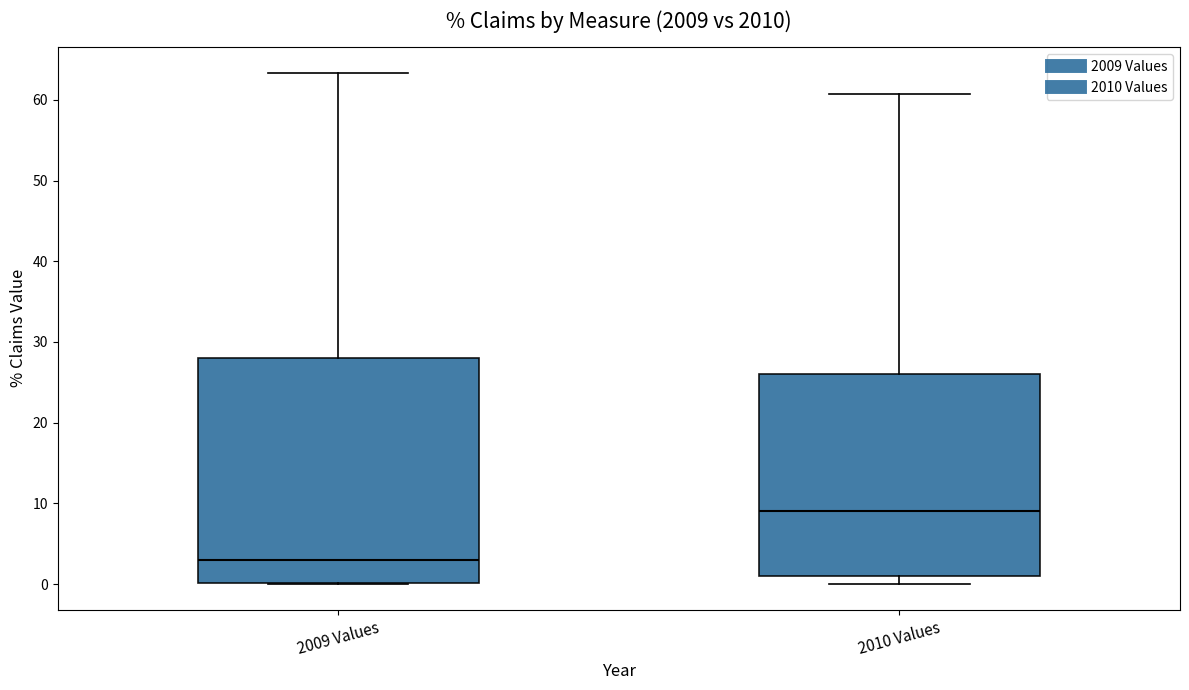

Comparing the boxes themselves (not the whiskers), which one is the tallest?

2009 Values